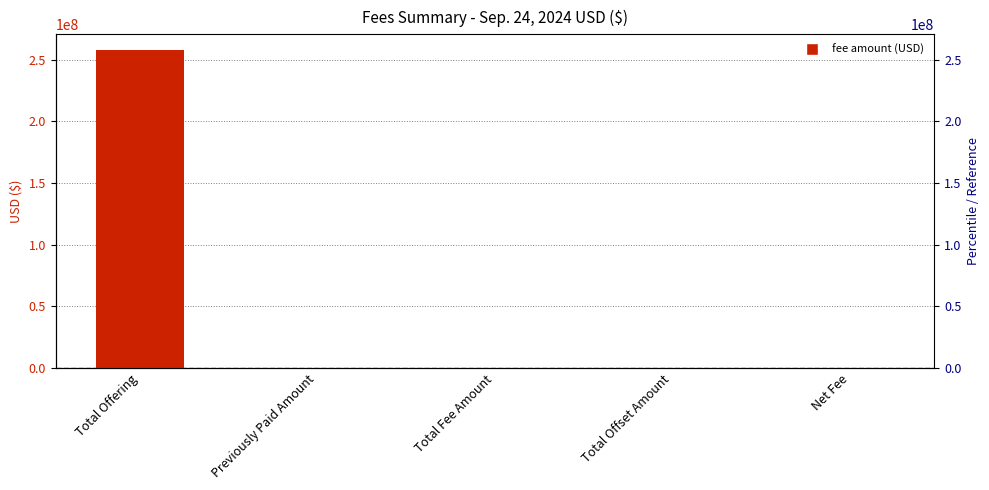

List the labels in order of value, smallest first.

Previously Paid Amount, Total Offset Amount, Total Fee Amount, Net Fee, Total Offering